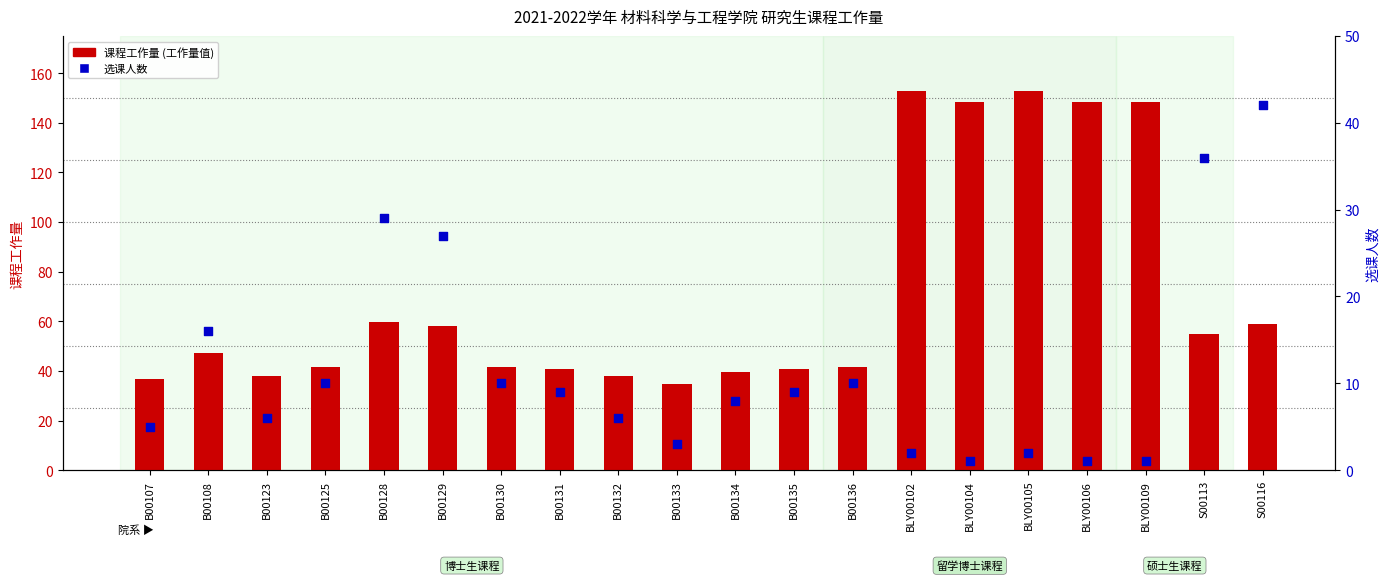

Which series reaches the maximum Y coordinate?

课程工作量